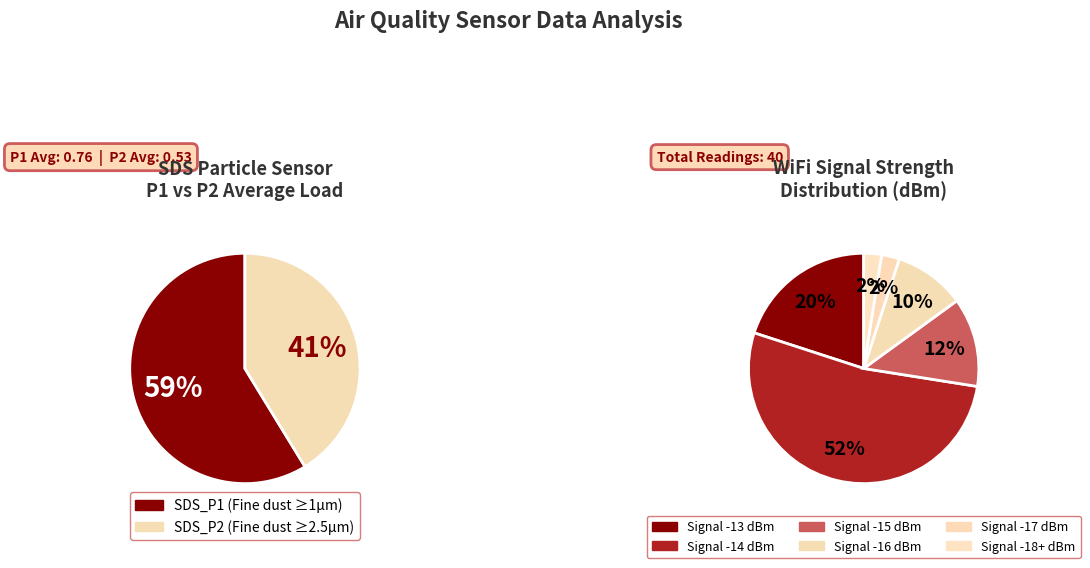

Combined, do 34 and 9 account for over 50%?

No